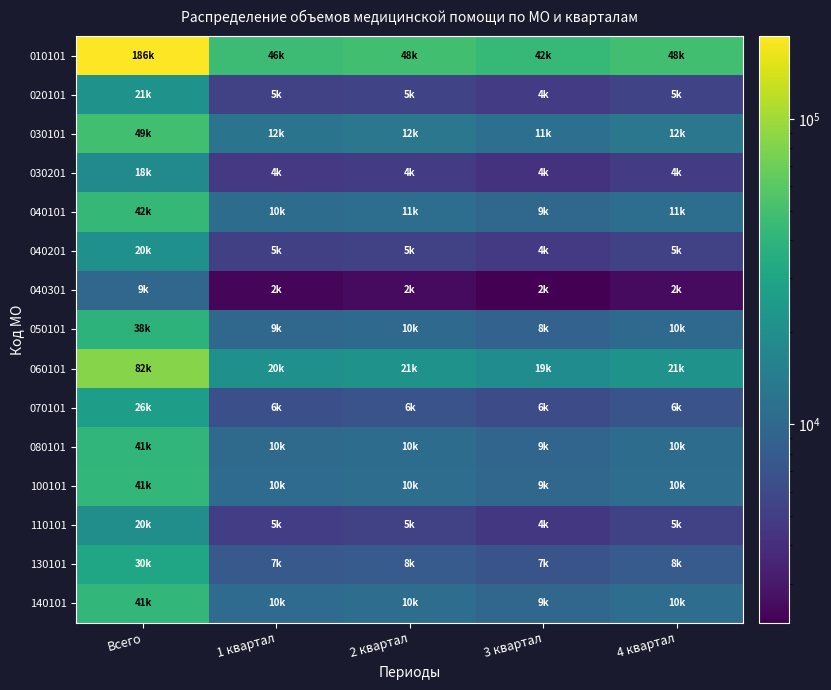

List the series in order of their peak value, highest first.

010101, 060101, 030101, 040101, 100101, 140101, 080101, 050101, 130101, 070101, 020101, 040201, 110101, 030201, 040301